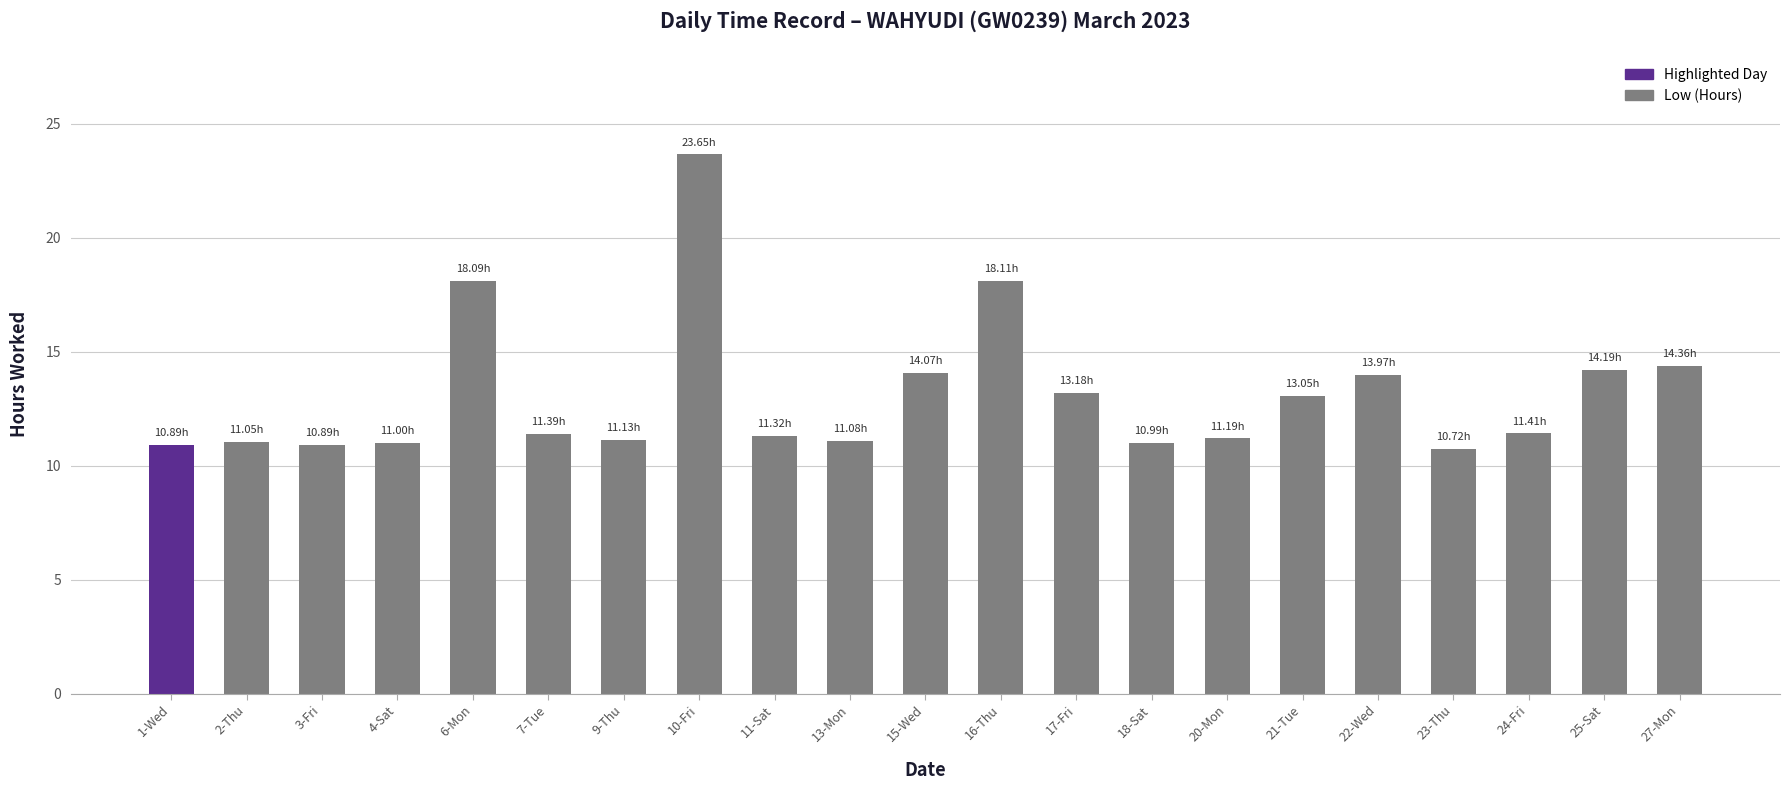

Between 25-Sat and 3-Fri, which is larger?

25-Sat